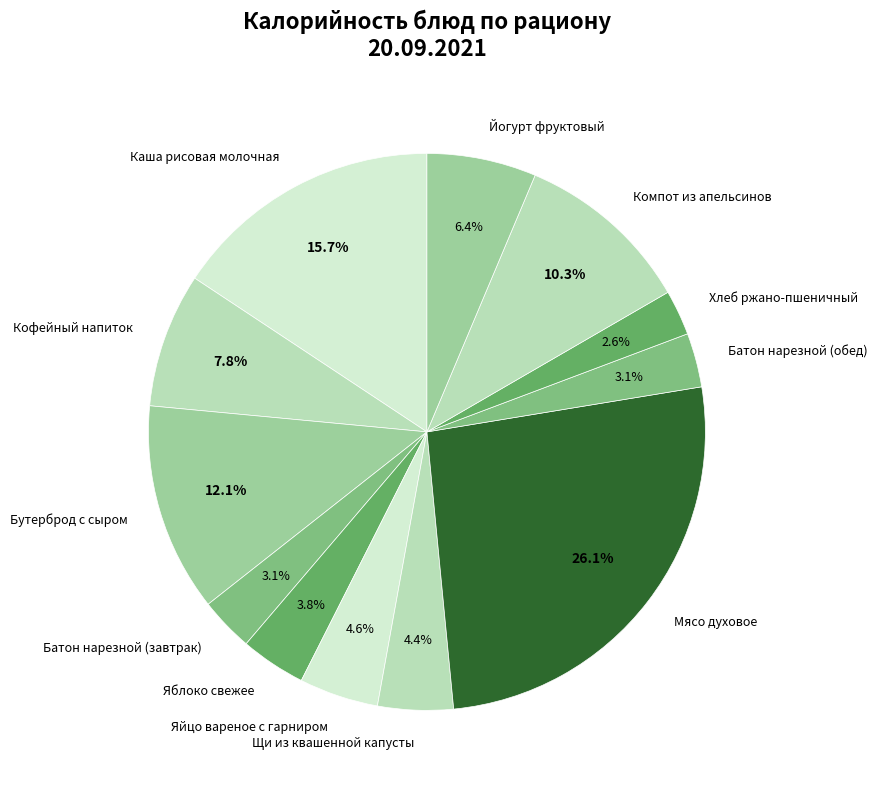

How many slices are in this pie chart?

12